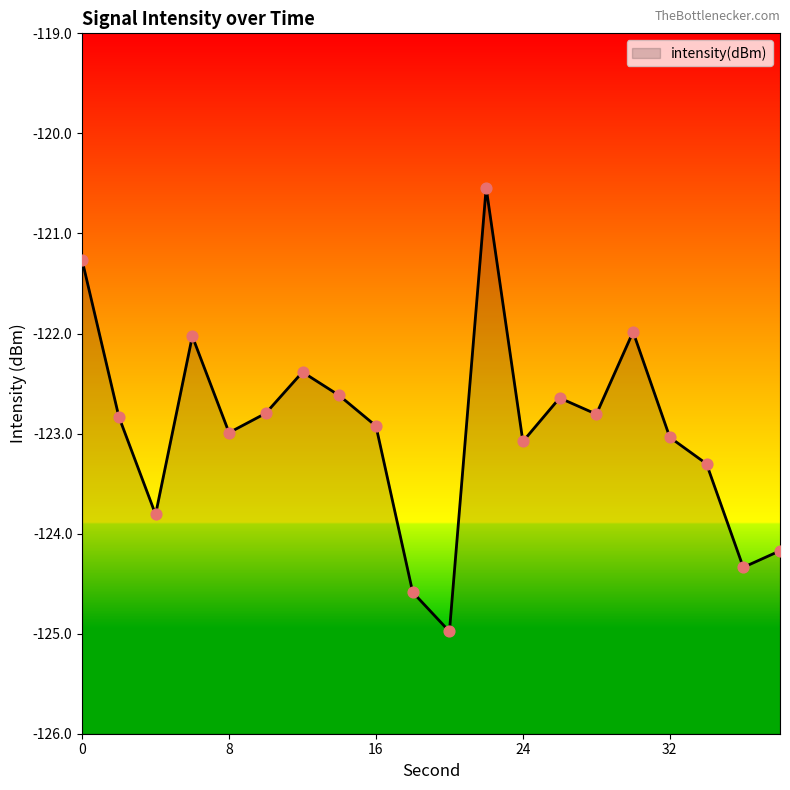

What is the change in value from 2 to 34?

-0.5